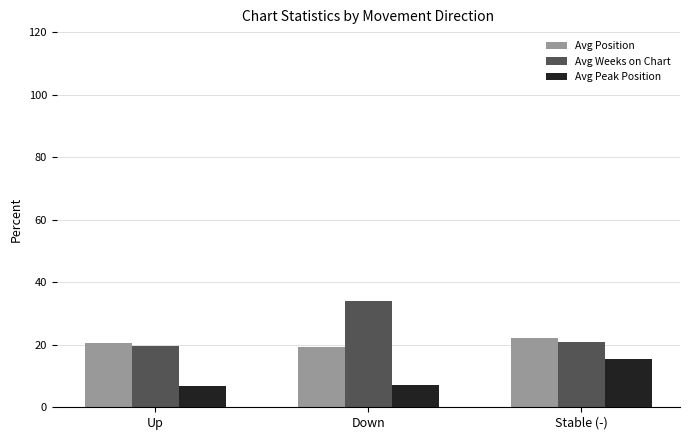

What is the spread (max minus min) of values at Stable (-)?

6.8